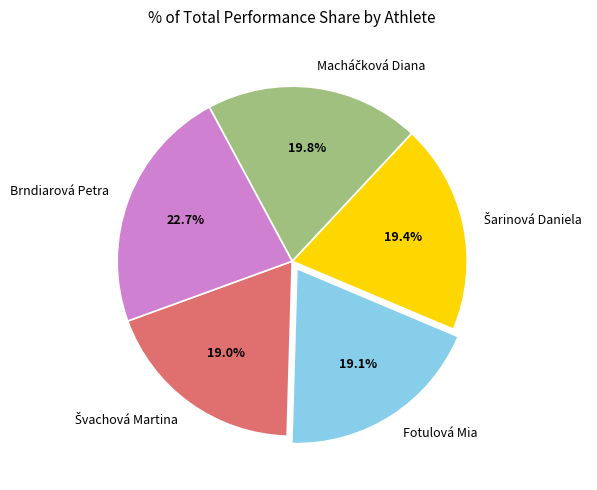

What is the largest slice in the pie chart?

Brndiarová Petra